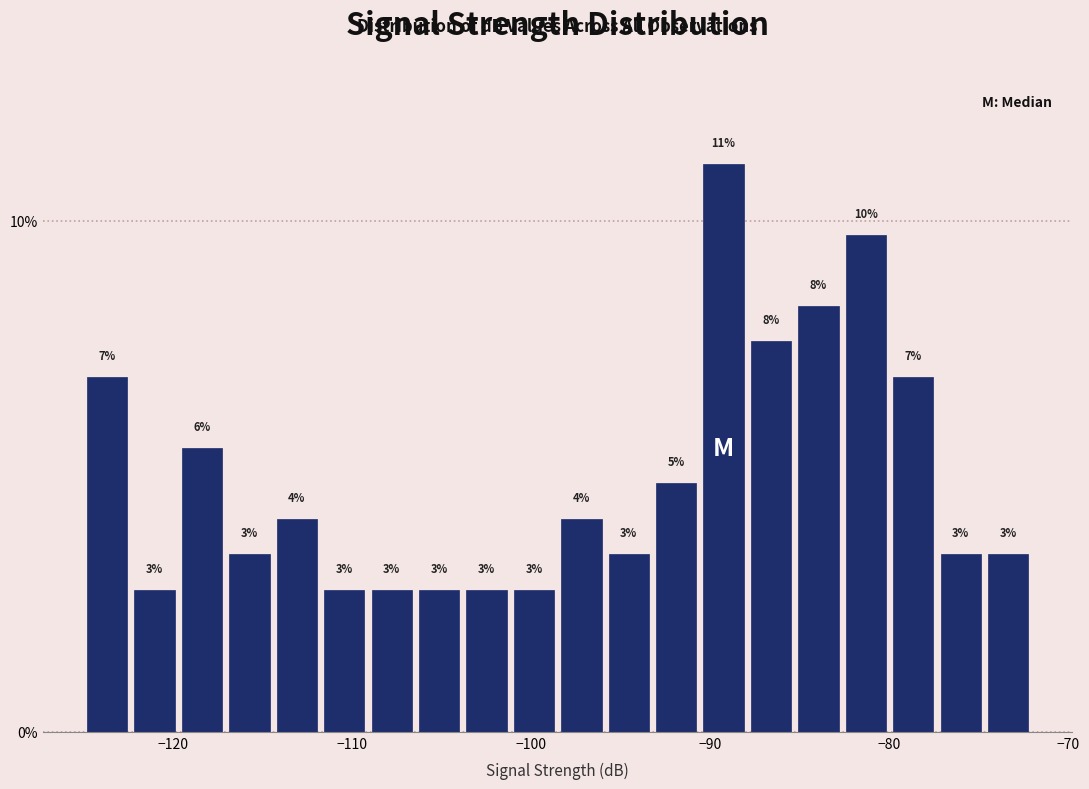

Read against the x-axis, roughly where is the centre of the tallest bar?

-89